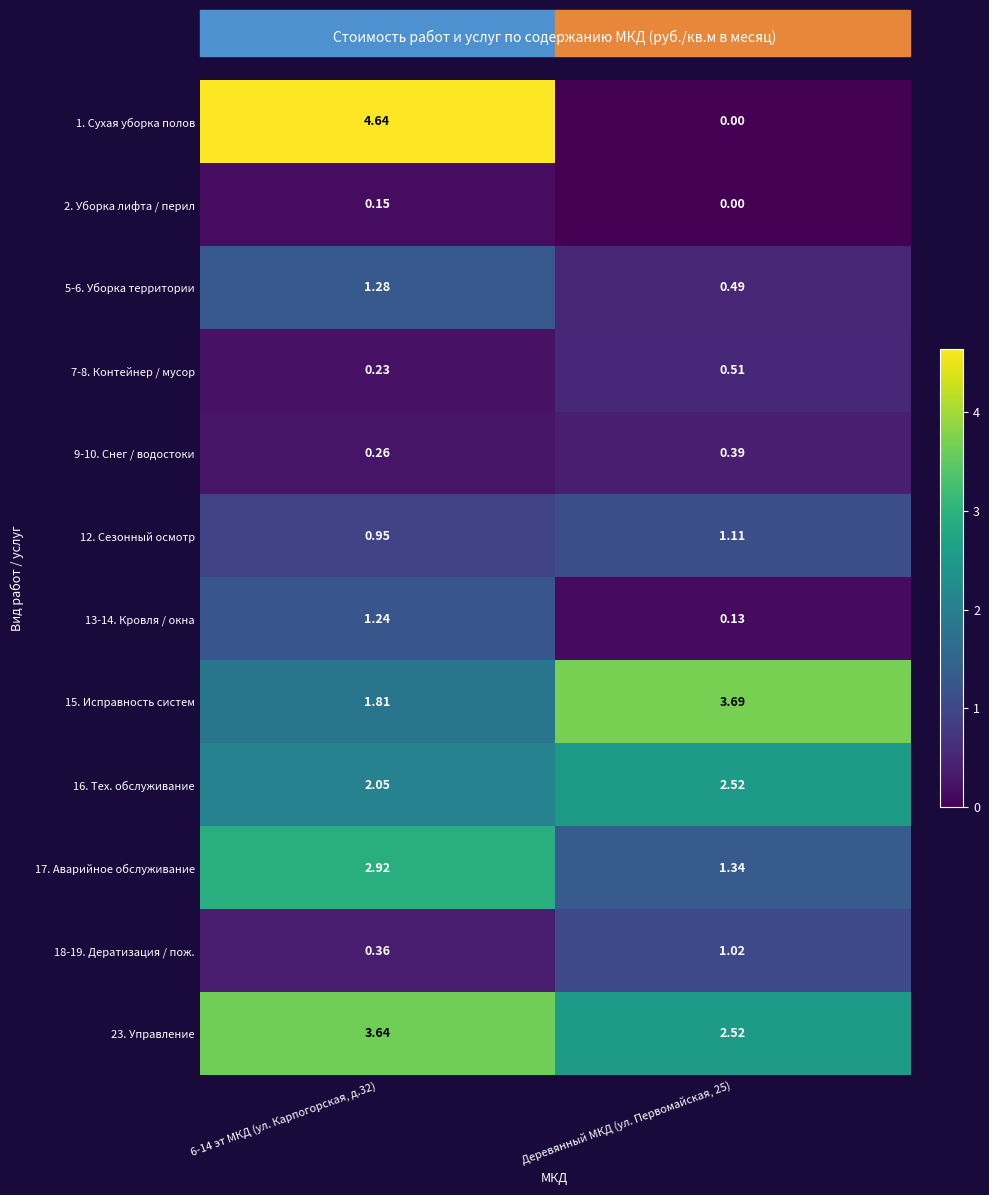

Count the number of data series in this chart.

12